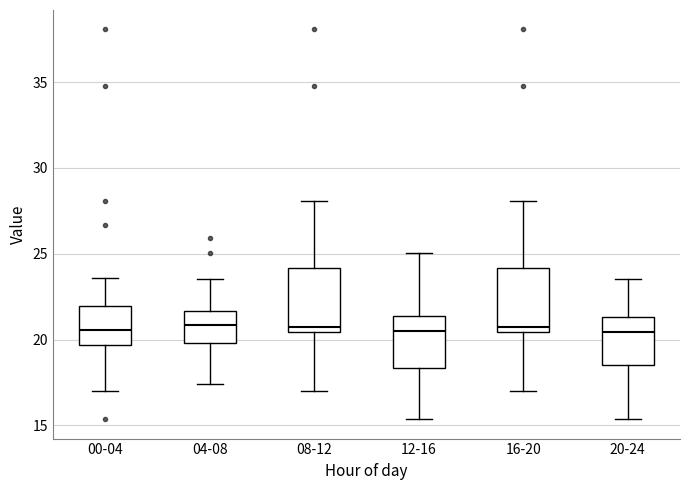

Reading left to right, transcribe this box plot: for each box, give where its median line is, the range the box spans, and where its two whiskers end, as read against the y-axis. The values are not printed on the chart, so give them approximately, as read against the axis.

00-04: median 20.5, box 19.5 to 22.0, whiskers 17.0 to 23.5
04-08: median 21.0, box 20.0 to 21.5, whiskers 17.5 to 23.5
08-12: median 21.0, box 20.5 to 24.0, whiskers 17.0 to 28.0
12-16: median 20.5, box 18.5 to 21.5, whiskers 15.5 to 25.0
16-20: median 21.0, box 20.5 to 24.0, whiskers 17.0 to 28.0
20-24: median 20.5, box 18.5 to 21.5, whiskers 15.5 to 23.5